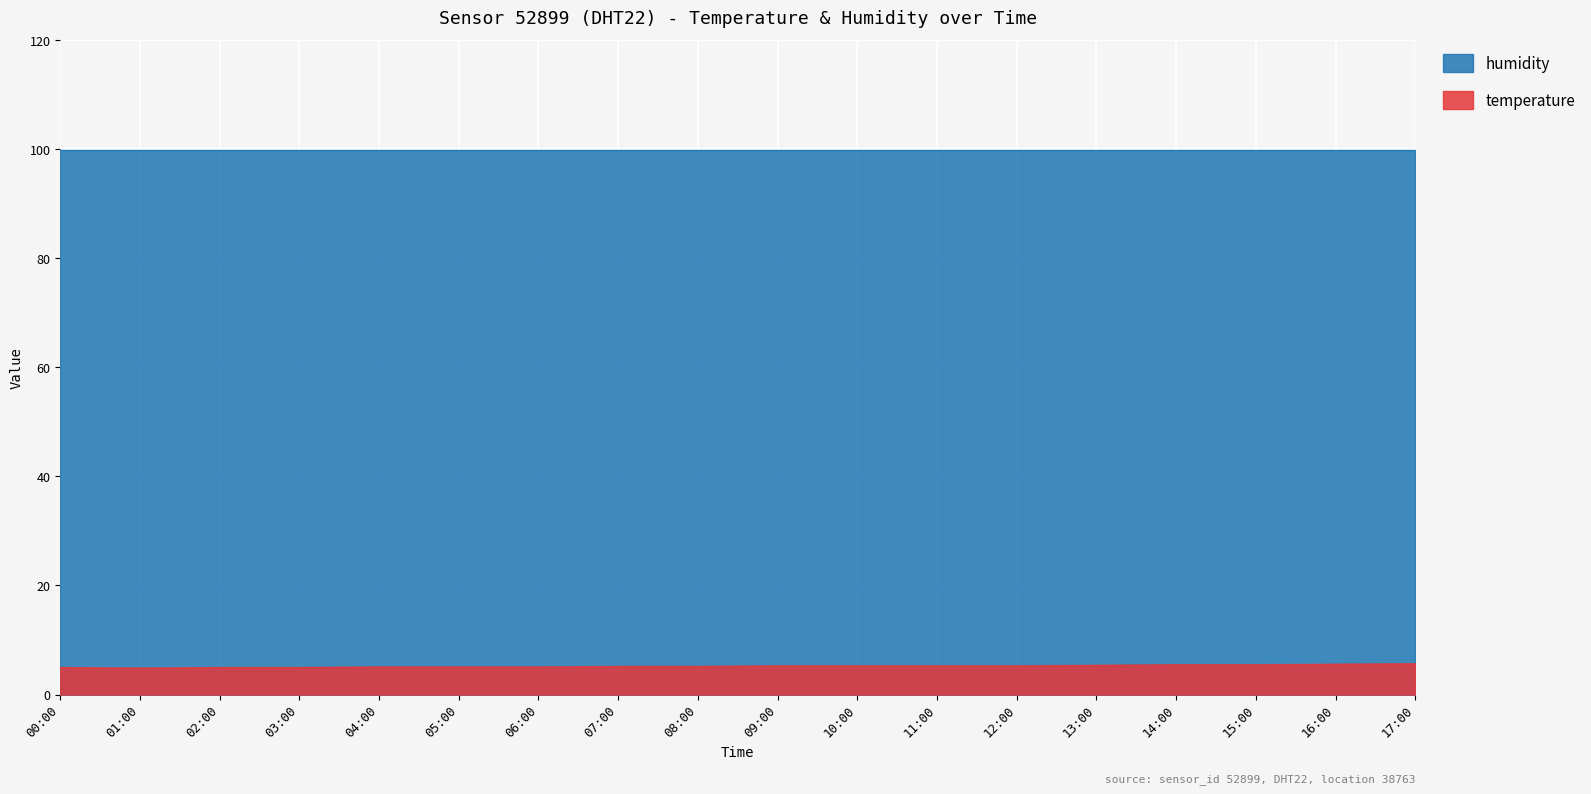

Between 08:00 and 09:00, which is larger?

09:00